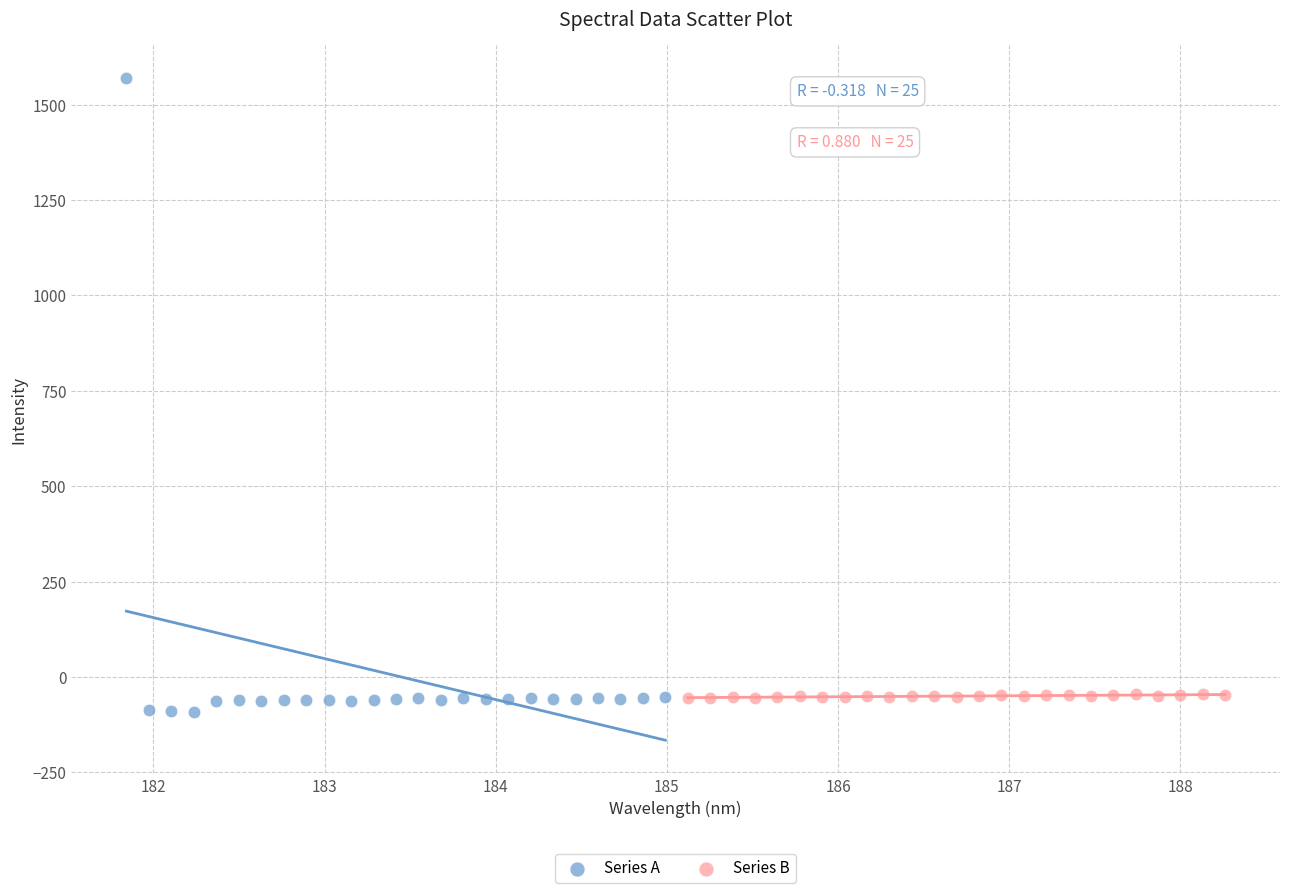

What are all the series names shown in the legend?

Series A, Series B